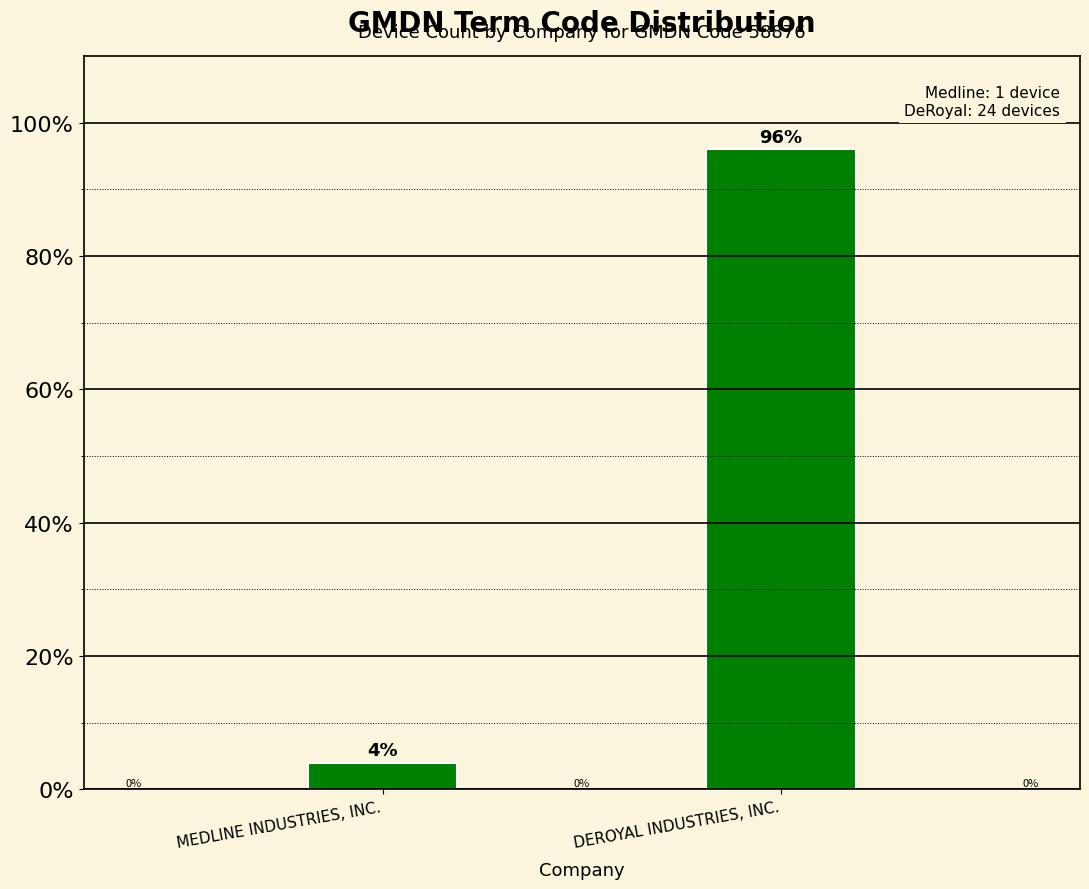

How many bars are there in total?

2